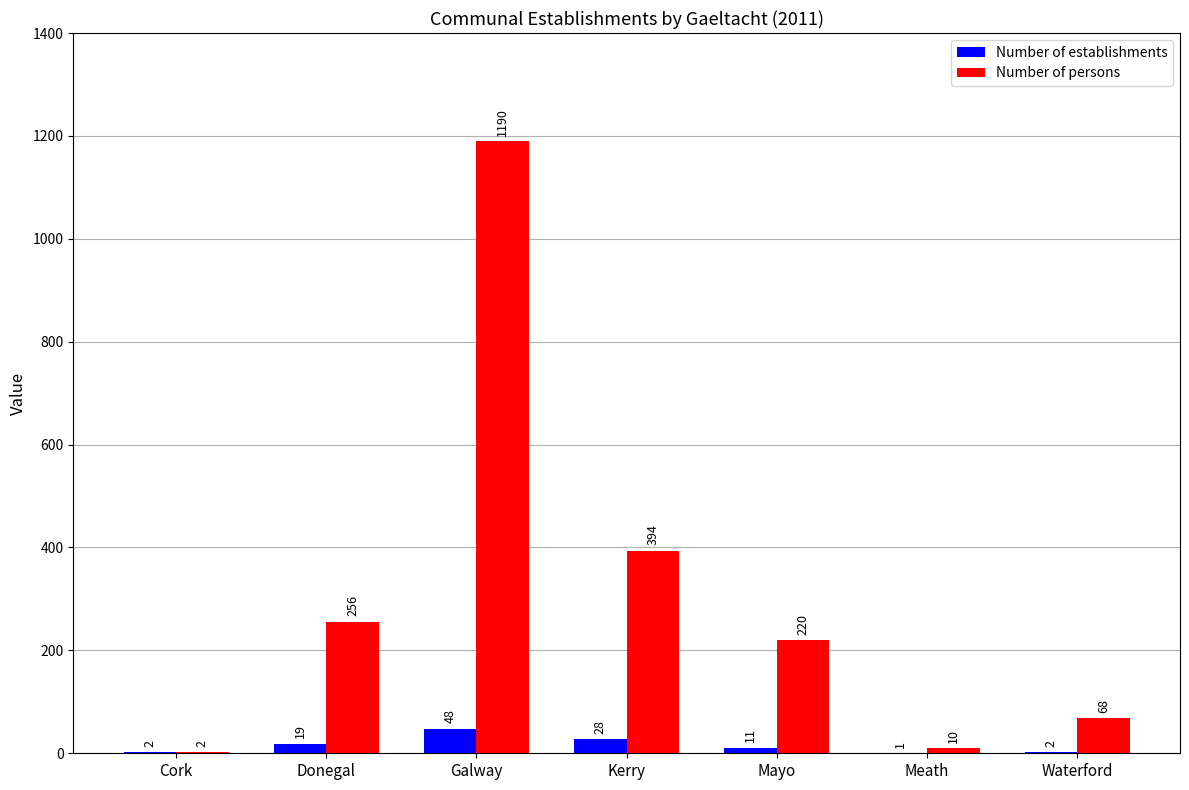

True or false: Number of persons has a value of 68 at Waterford.

True